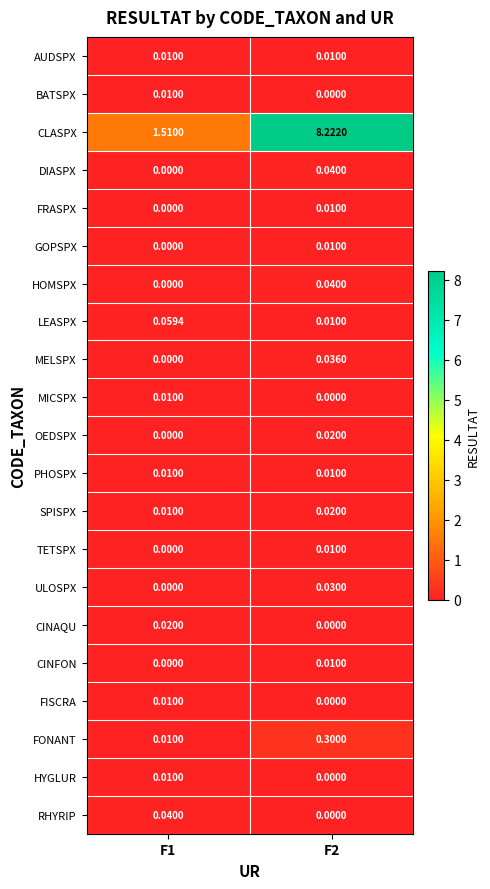

At how many categories does at least one series exceed 2?

1